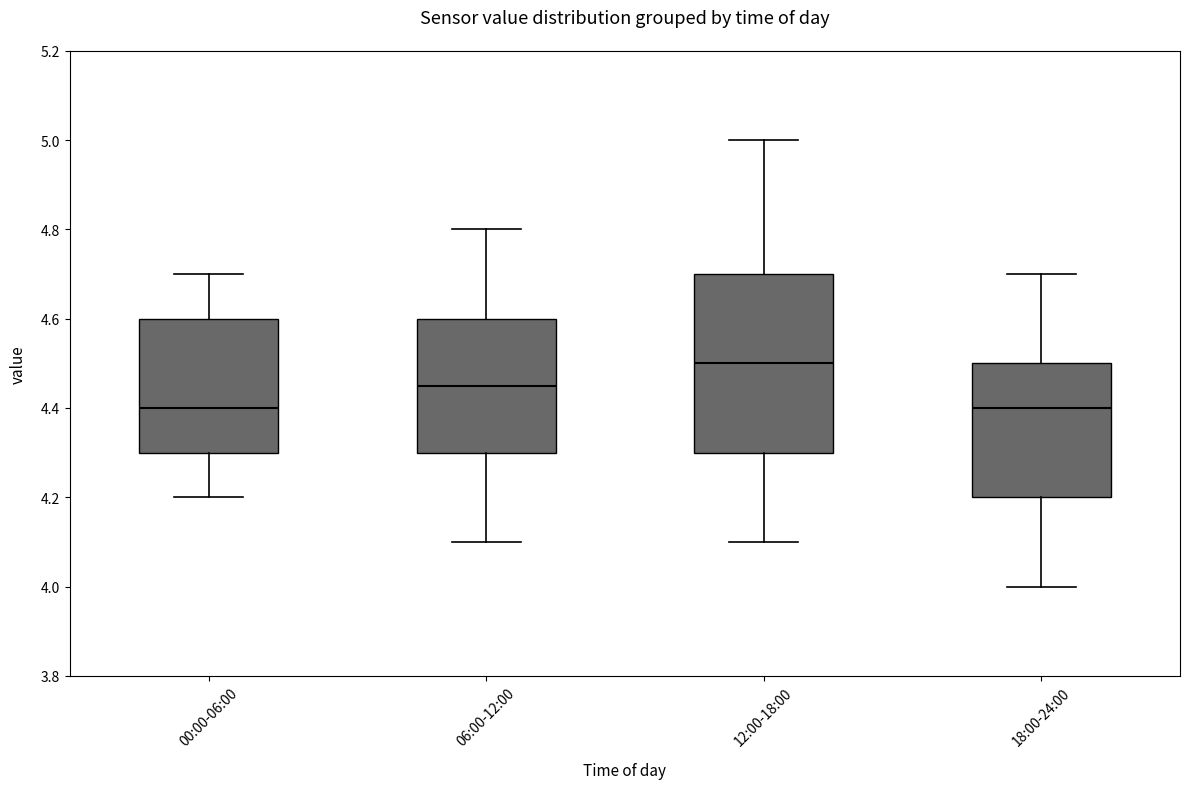

Reading left to right, read every box against the y-axis: the position of its median line, the range the box covers, and the ends of its whiskers. The values are not printed on the chart, so give them approximately, as read against the axis.

00:00-06:00: median 4.40, box 4.30 to 4.60, whiskers 4.20 to 4.70
06:00-12:00: median 4.46, box 4.30 to 4.60, whiskers 4.10 to 4.80
12:00-18:00: median 4.50, box 4.30 to 4.70, whiskers 4.10 to 5.00
18:00-24:00: median 4.40, box 4.20 to 4.50, whiskers 4.00 to 4.70